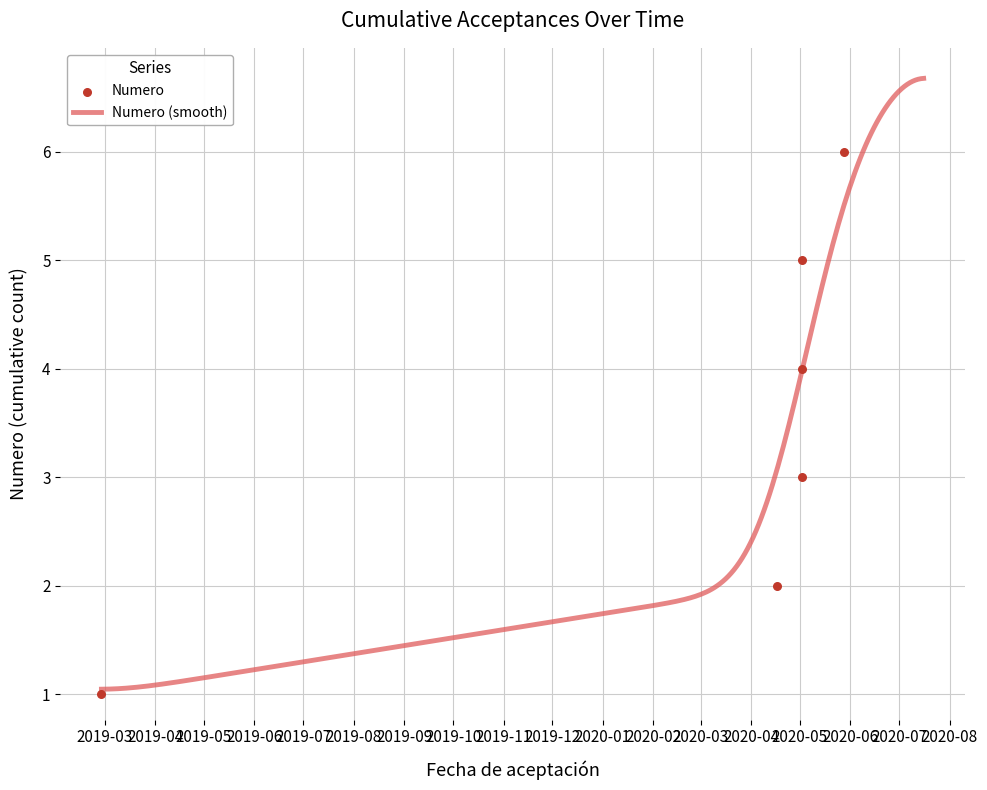

What is the ratio of the value at 2020-05-02 to the value at 2020-07-14?

0.5